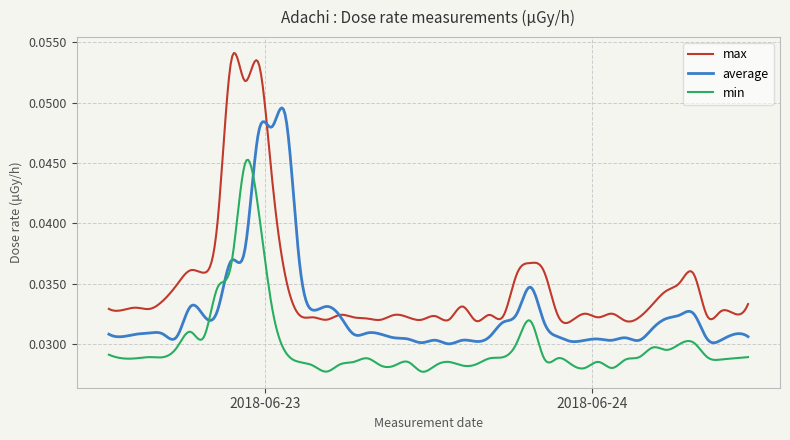

How many distinct data groups are displayed?

3